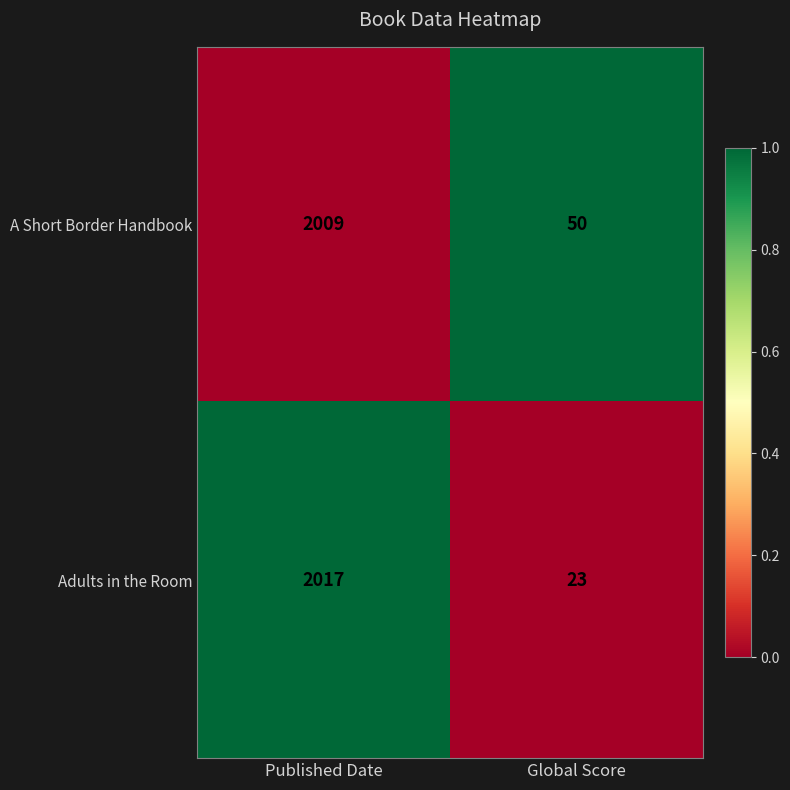

Where is A Short Border Handbook nearest to the value 1029?

Global Score